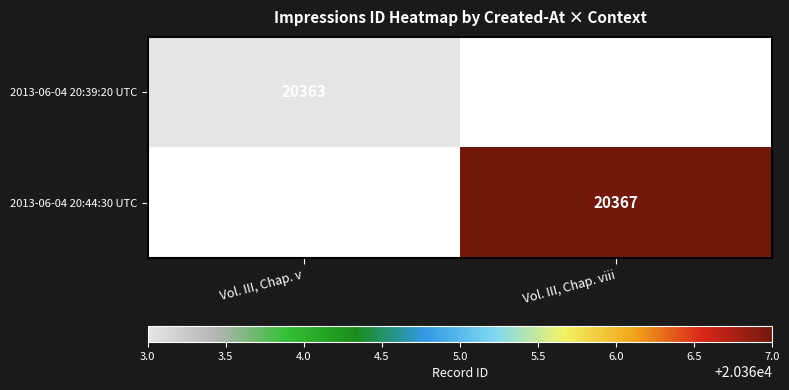

Is the value of 2013-06-04 20:44:30 UTC at Vol. III, Chap. viii greater than the value of 2013-06-04 20:39:20 UTC at Vol. III, Chap. v?

Yes